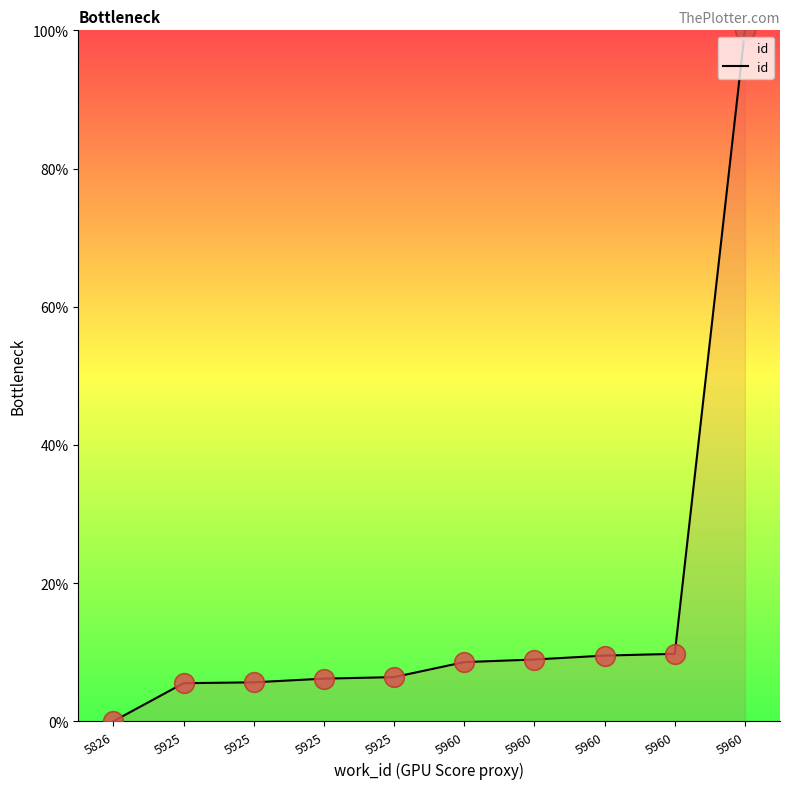

Approximately how many times larger is the value at 5925 compared to 5925?

0.9